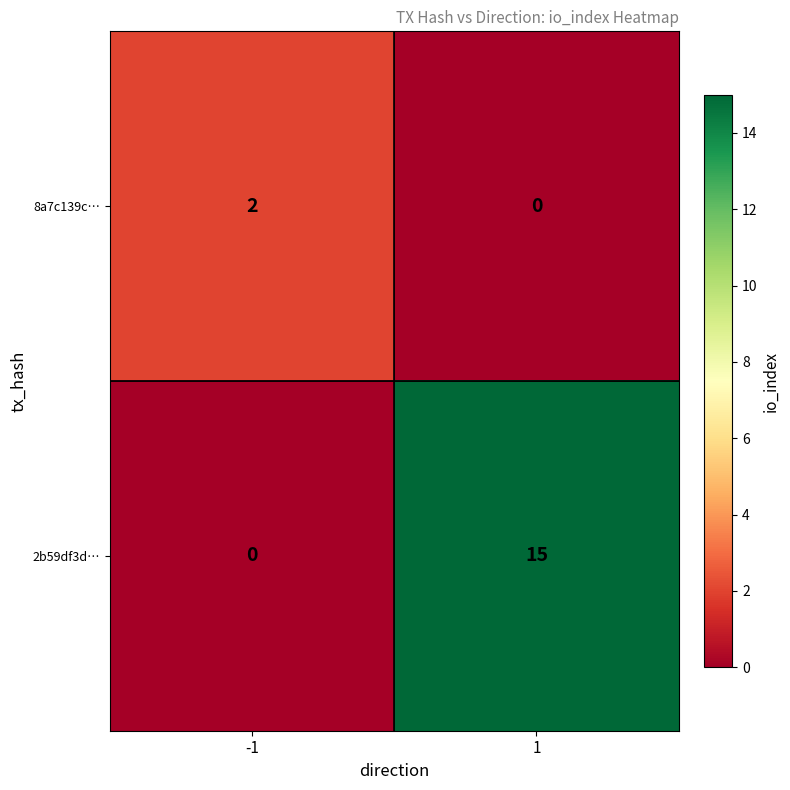

What is the maximum value for 2b59df3d…?

15